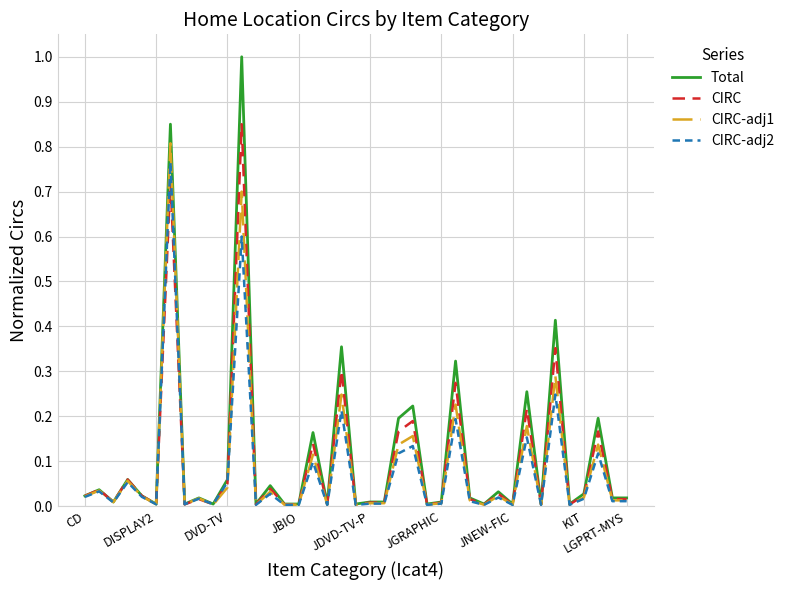

Which series has the largest total across all categories?

Total